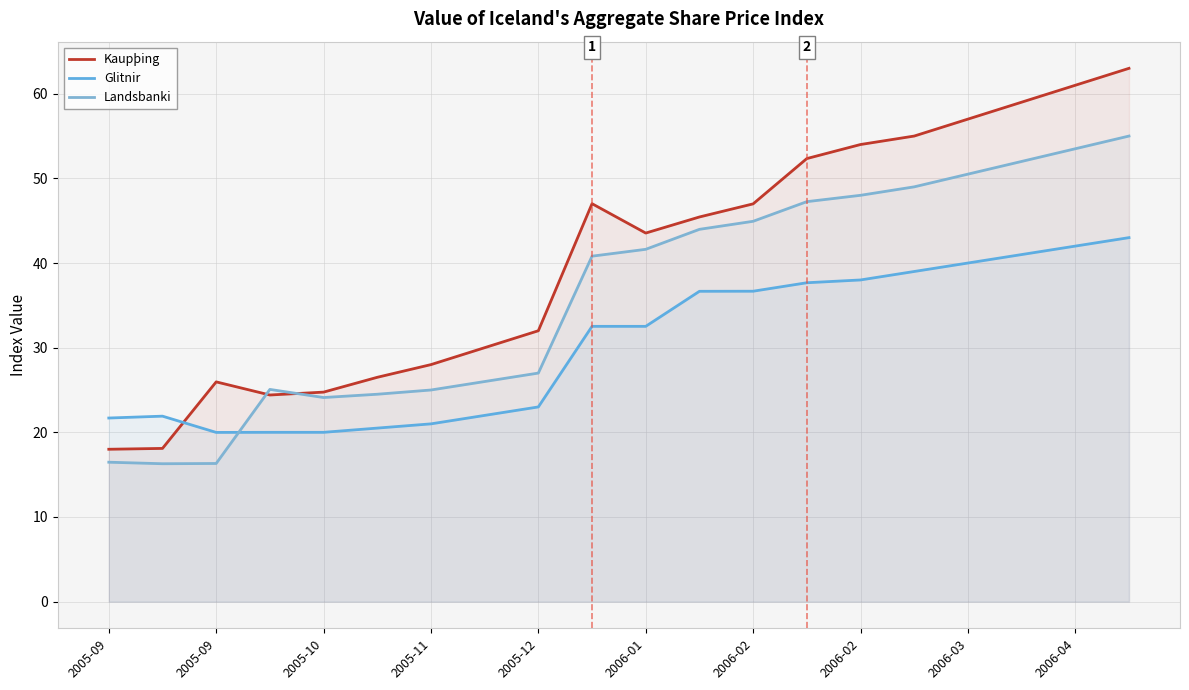

What is the minimum value for Landsbanki?

16.3